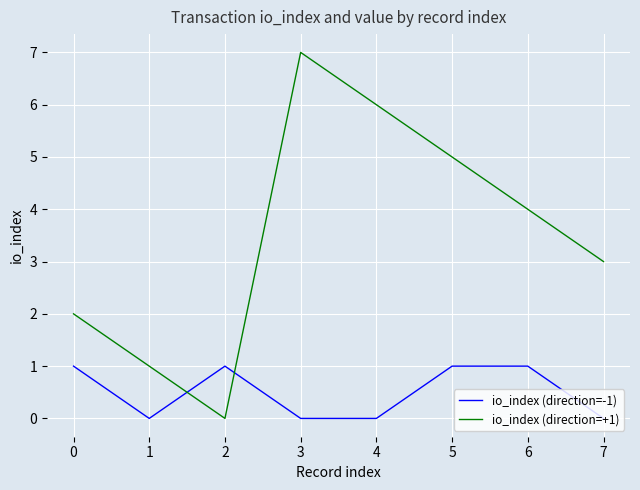

Which category has the highest value across all series?

3